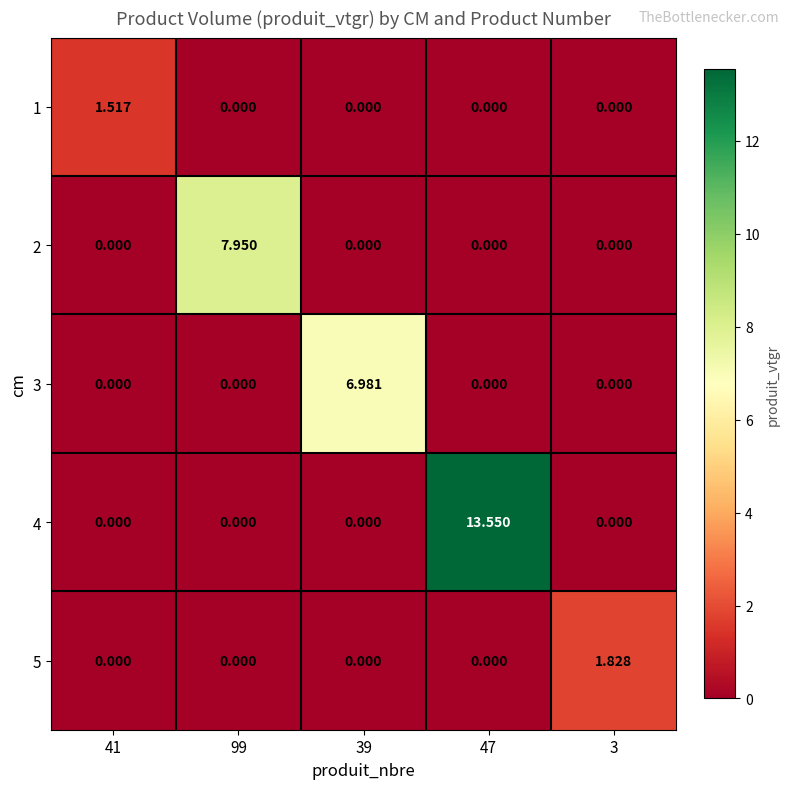

Is the value of 4 at 39 greater than the value of 2 at 99?

No